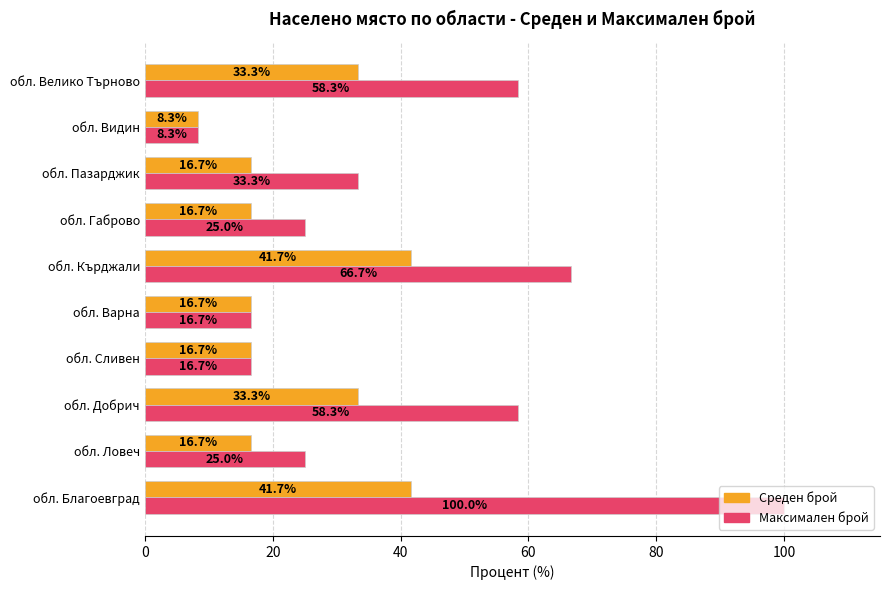

Rank the series by their maximum value, from lowest to highest.

Среден брой, Максимален брой